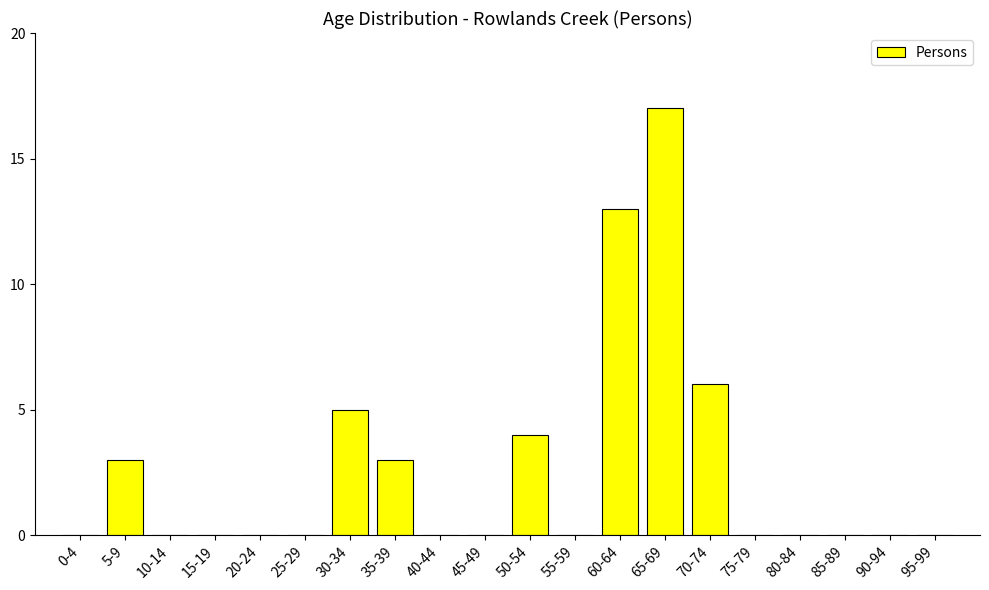

Where is the data nearest to the value 8?

70-74